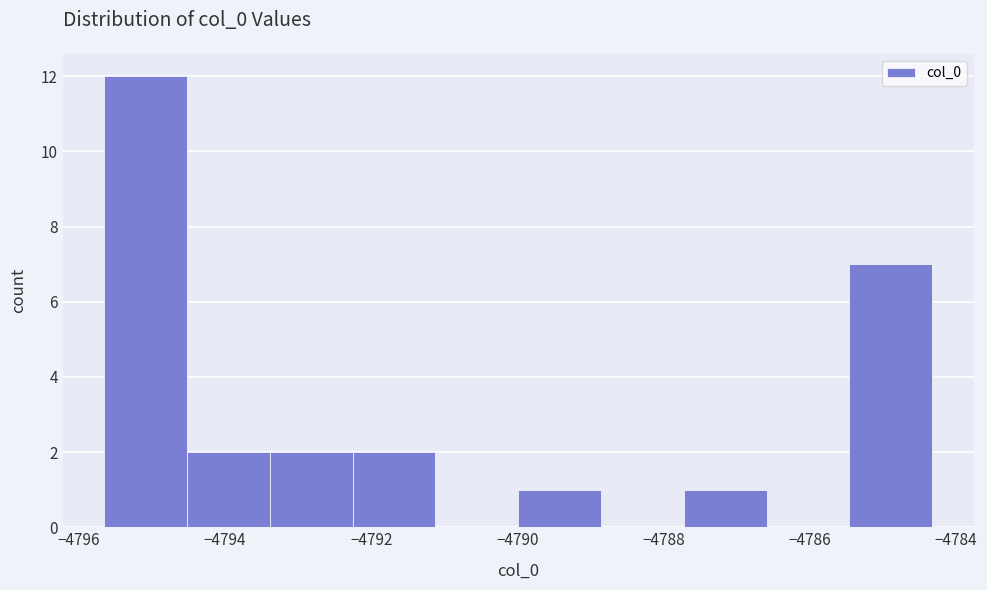

Over which range of the x-axis is the bar tallest?

-4795.6 to -4794.6